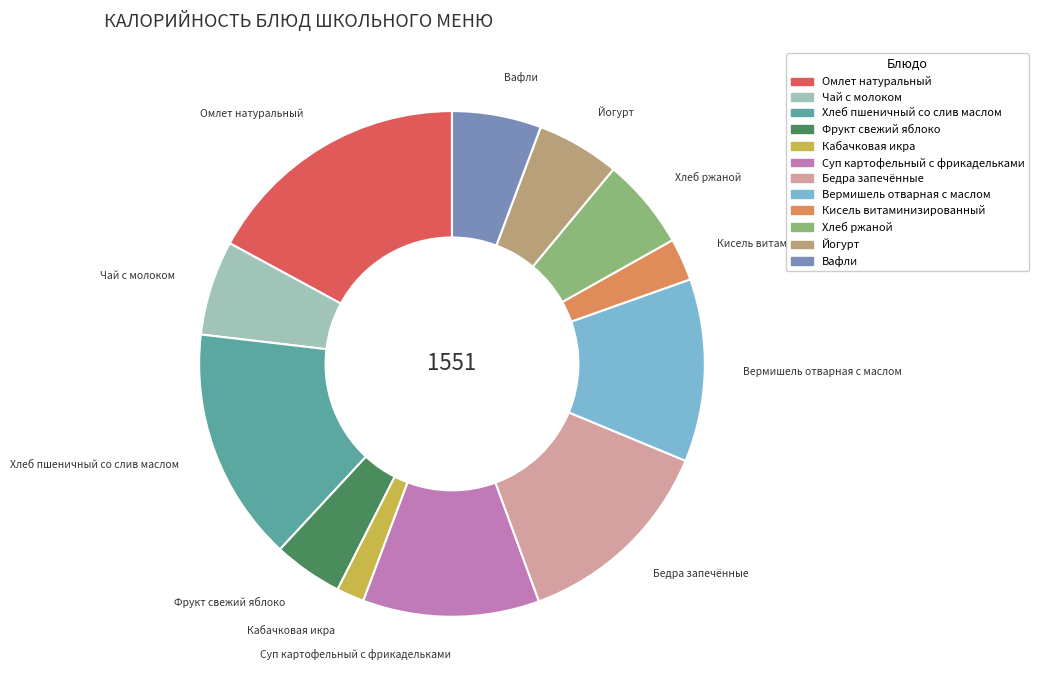

What is the ratio of the value at Вафли to the value at Хлеб ржаной?

1.0